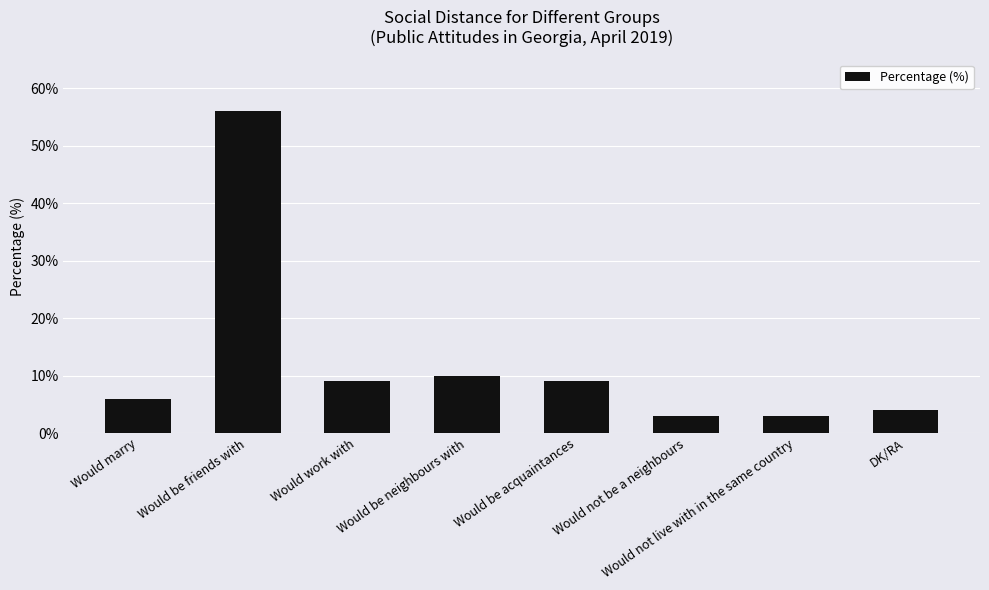

Where is the data nearest to the value 29?

Would be neighbours with